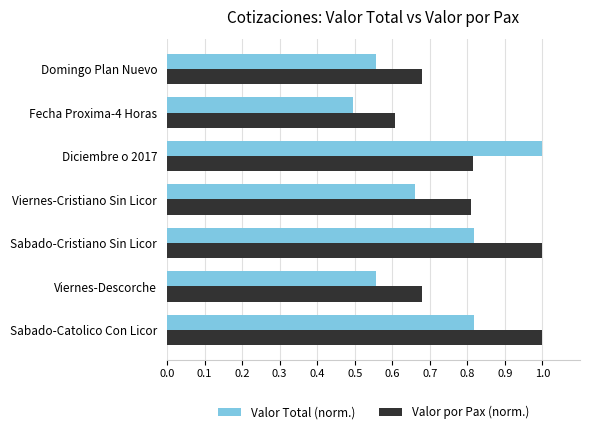

Which series changed the most between Viernes-Descorche and Sabado-Cristiano Sin Licor?

Valor por Pax (norm.)